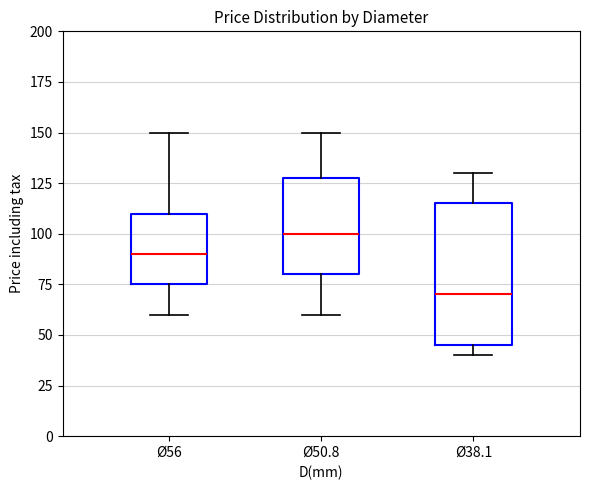

Where does the upper whisker of the box for Ø56 end on the y-axis? The values are not printed on the chart, so give them approximately, as read against the axis.

150